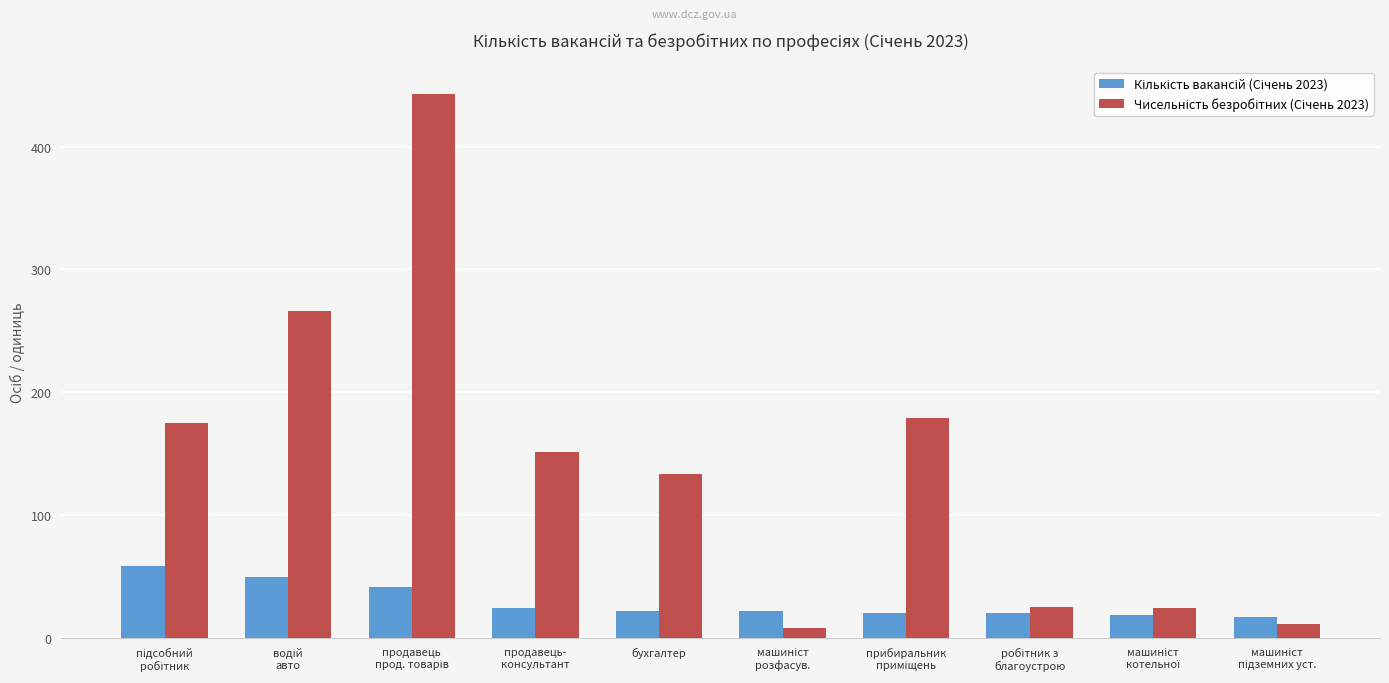

What is the difference between the highest and lowest values at бухгалтер?

111